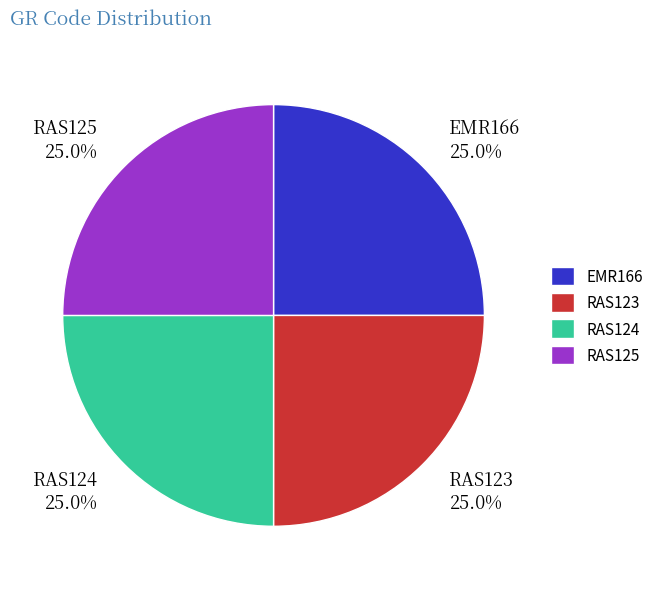

How many slices are in this pie chart?

4